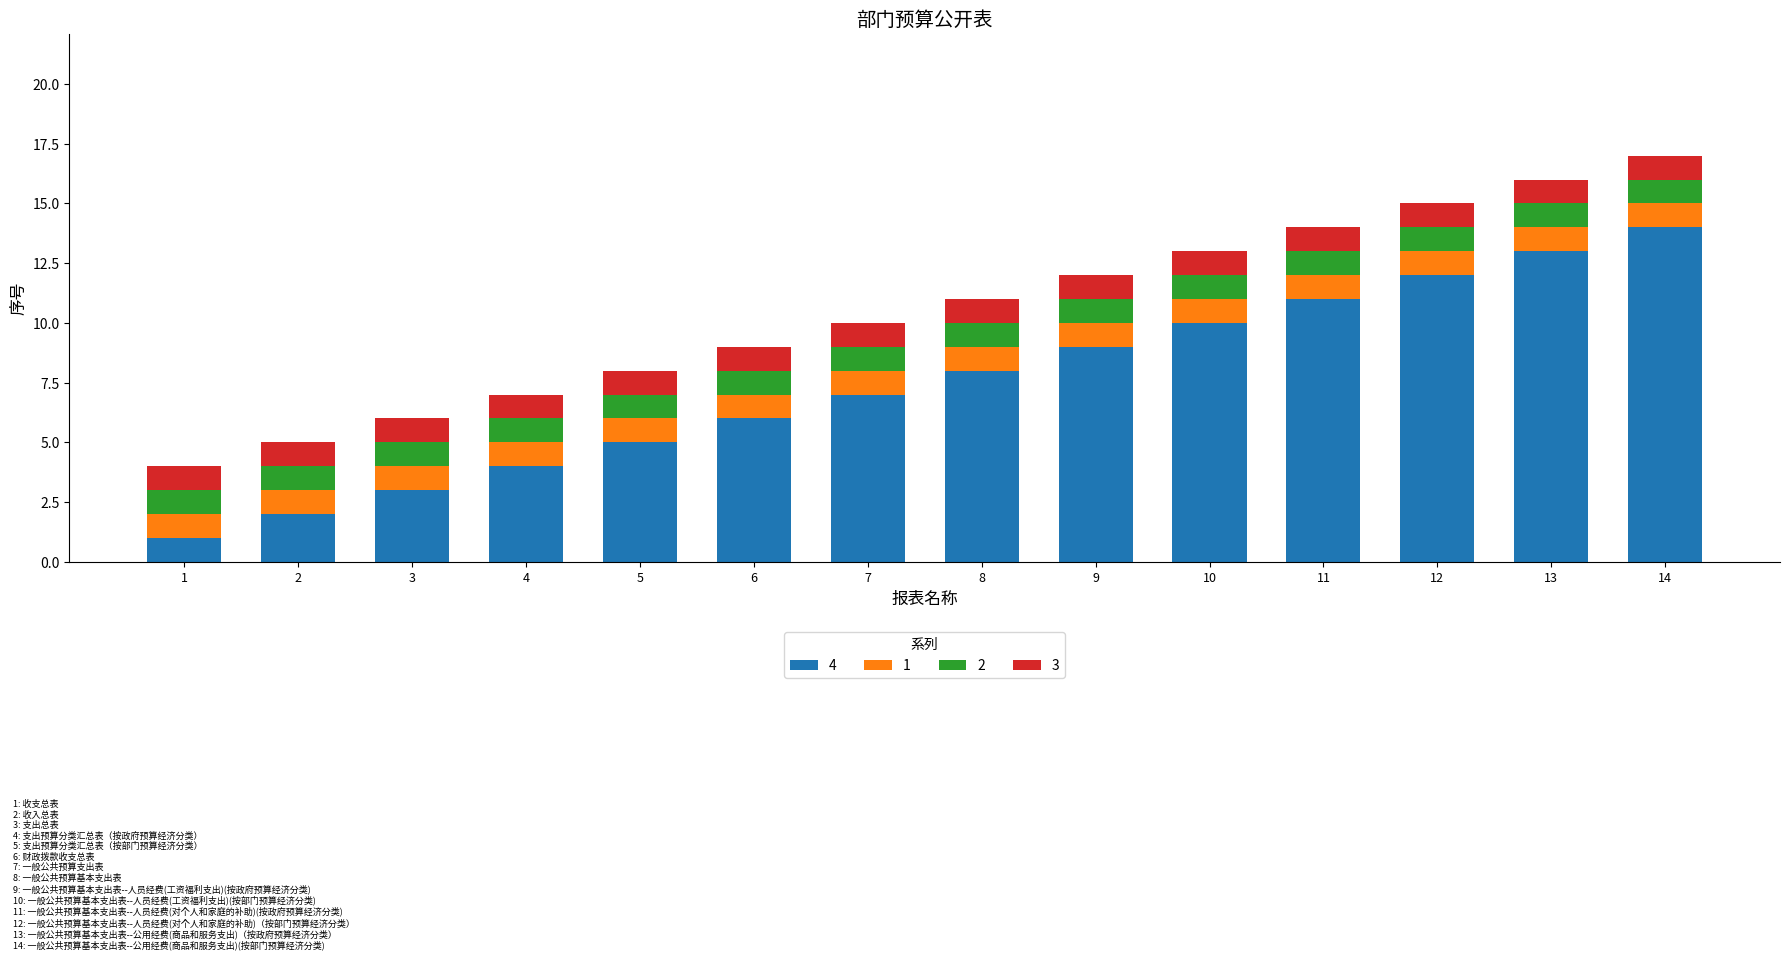

List the labels in order of 4 value, largest first.

14, 13, 12, 11, 10, 9, 8, 7, 6, 5, 4, 3, 2, 1